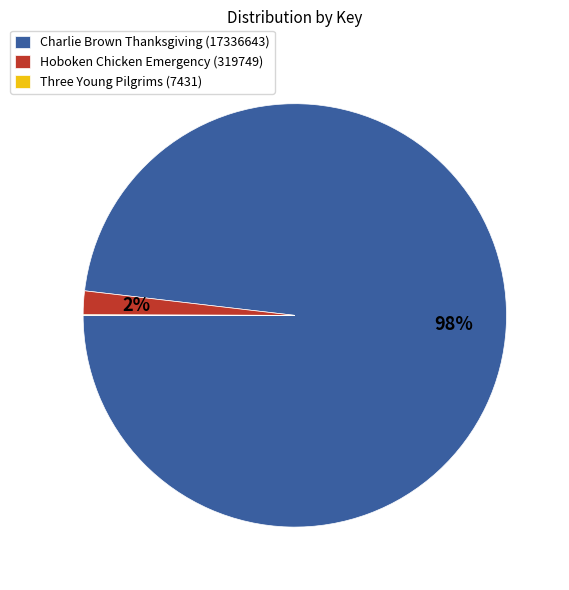

What percentage is the Charlie Brown Thanksgiving (17336643) slice, to the nearest percent?

98%